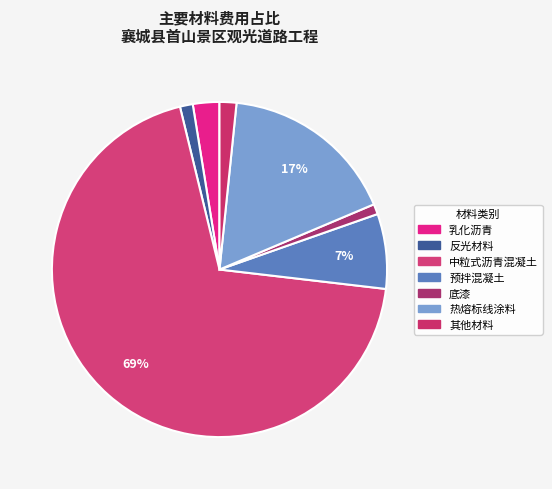

Which category accounts for the majority?

中粒式沥青混凝土